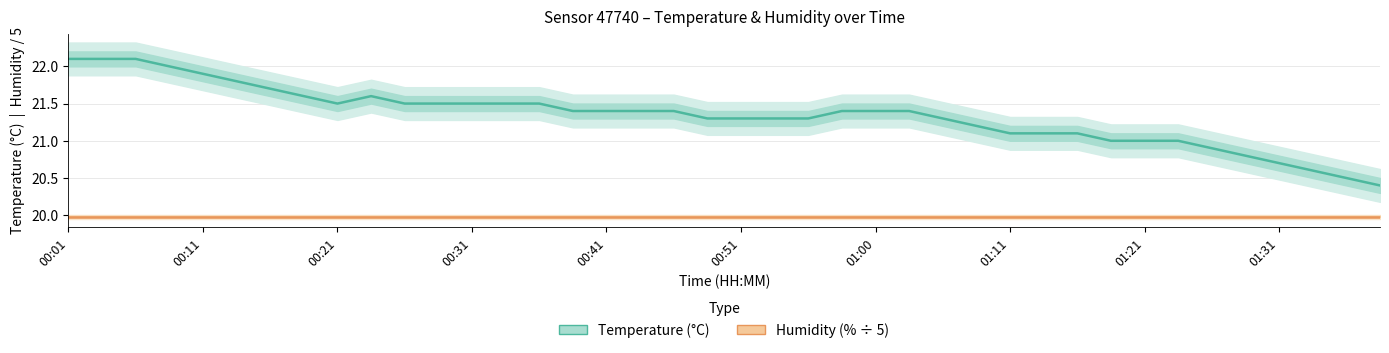

Which has a higher value, 36 or 27?

27